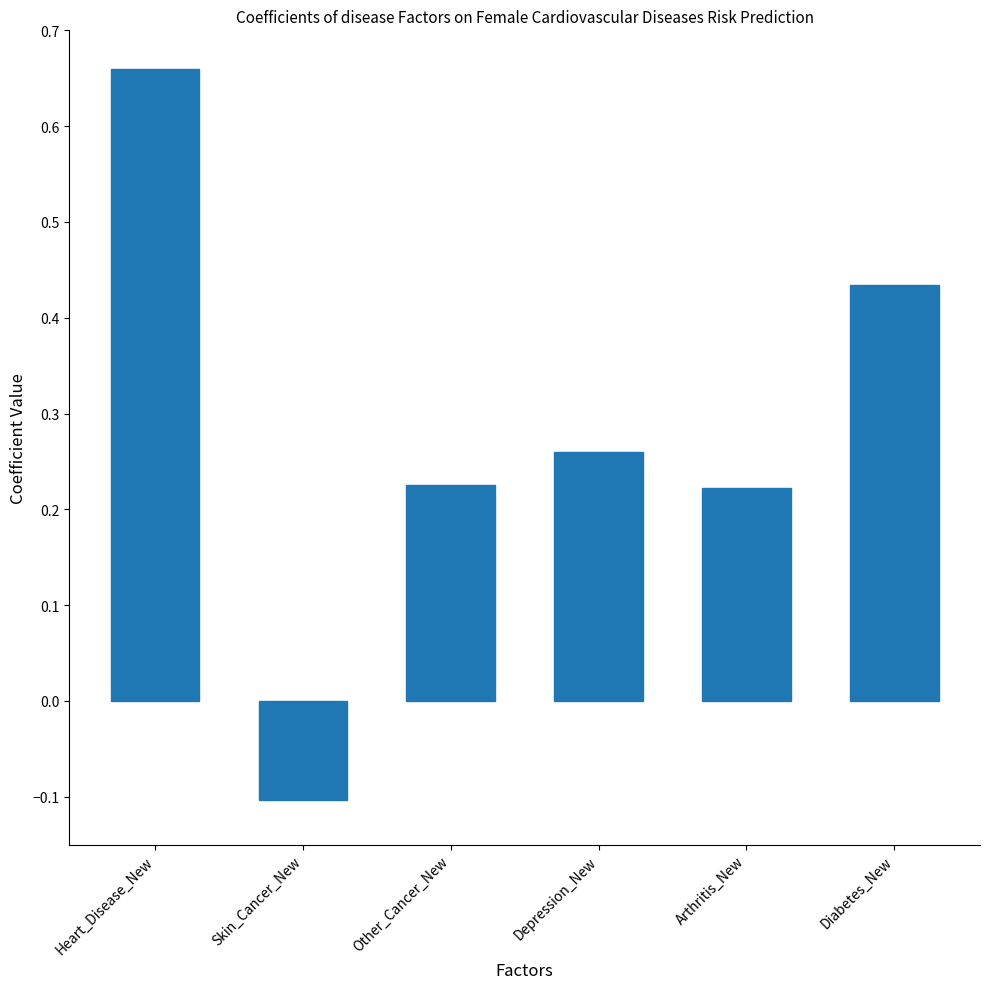

Where does the data first go above 0?

Heart_Disease_New